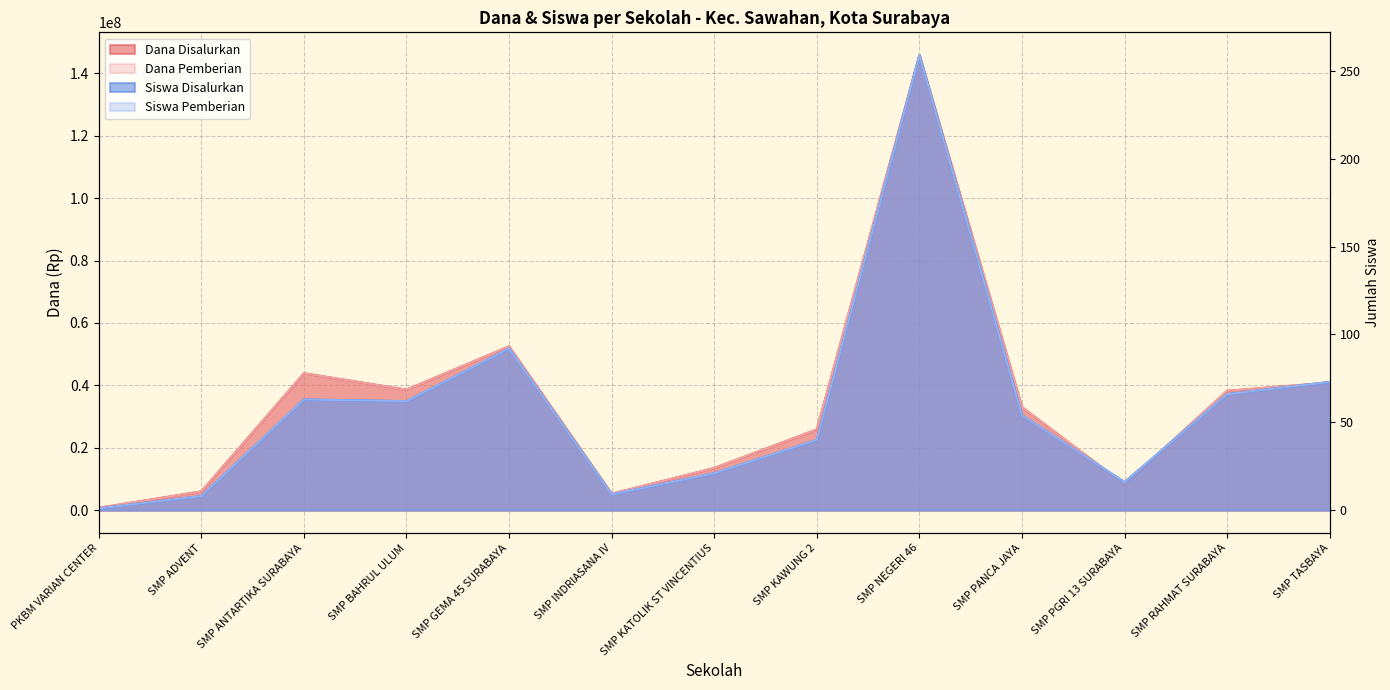

At which category does Dana Pemberian reach its first local peak?

SMP ANTARTIKA SURABAYA